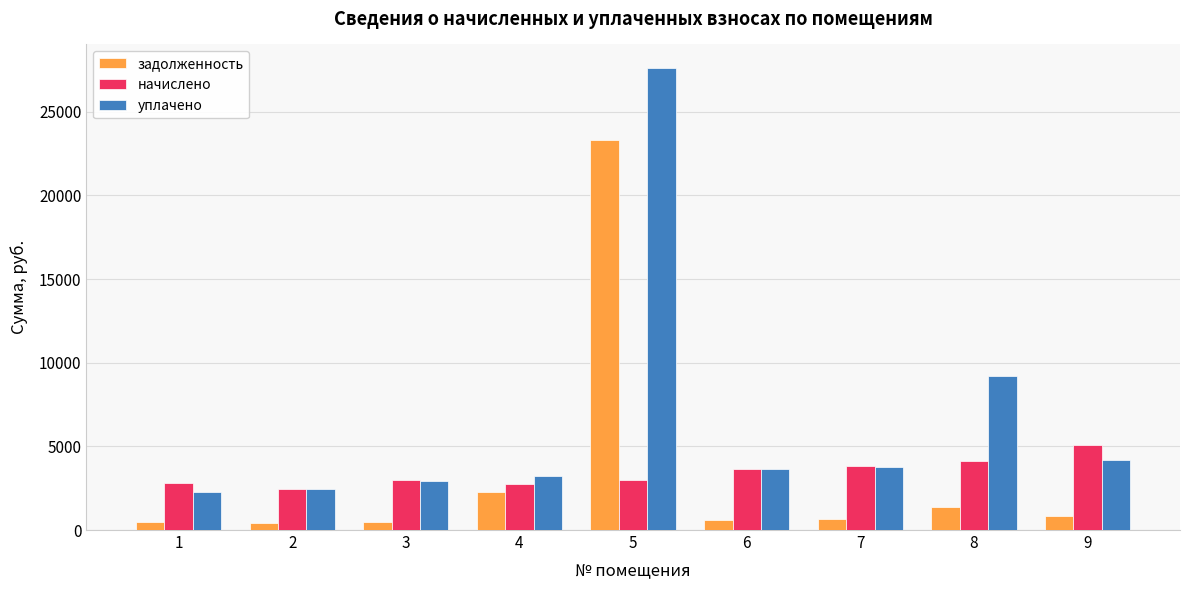

At which label does уплачено first exceed 3627?

5